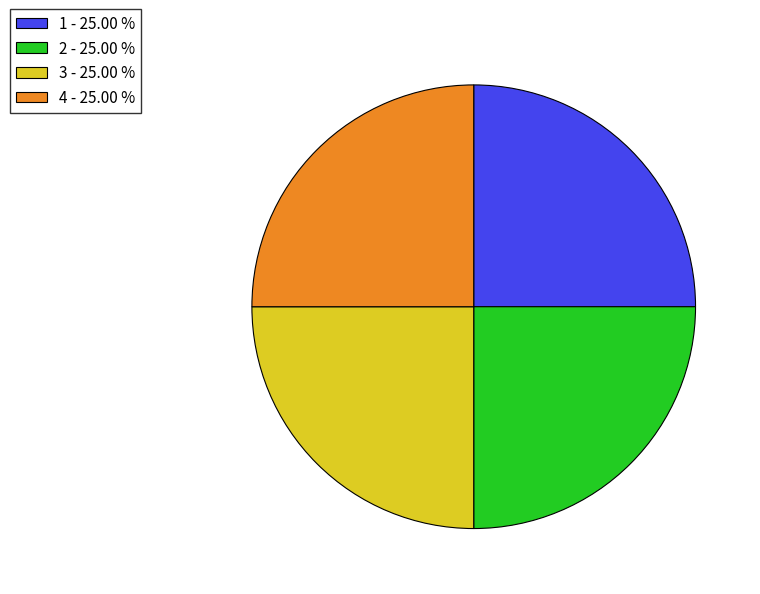

Does 2 - 25.00 % represent more than half of the total?

No